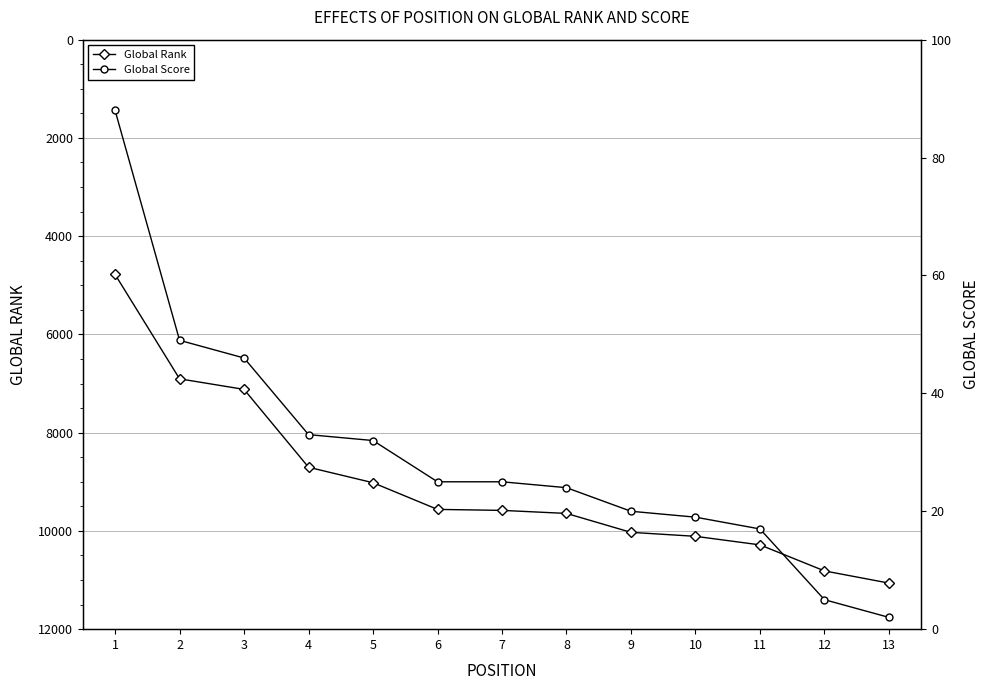

True or false: Global Score and Global Rank cross at least once.

False